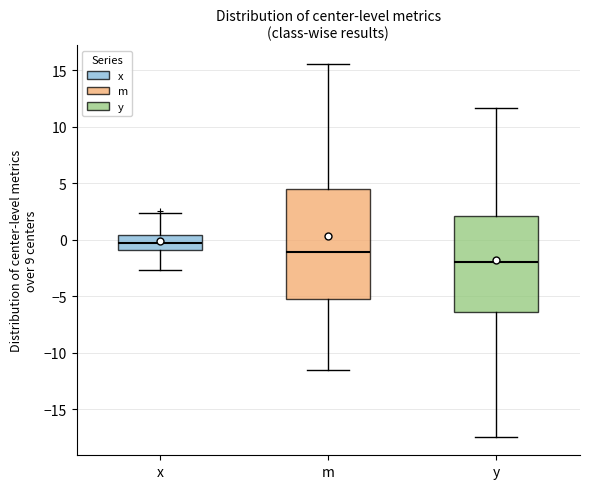

Reading left to right, read every box against the y-axis: the position of its median line, the range the box covers, and the ends of its whiskers. The values are not printed on the chart, so give them approximately, as read against the axis.

x: median -0.5, box -1.0 to 0.5, whiskers -2.5 to 2.5
m: median -1.0, box -5.0 to 4.5, whiskers -11.5 to 15.5
y: median -2.0, box -6.5 to 2.0, whiskers -17.5 to 11.5